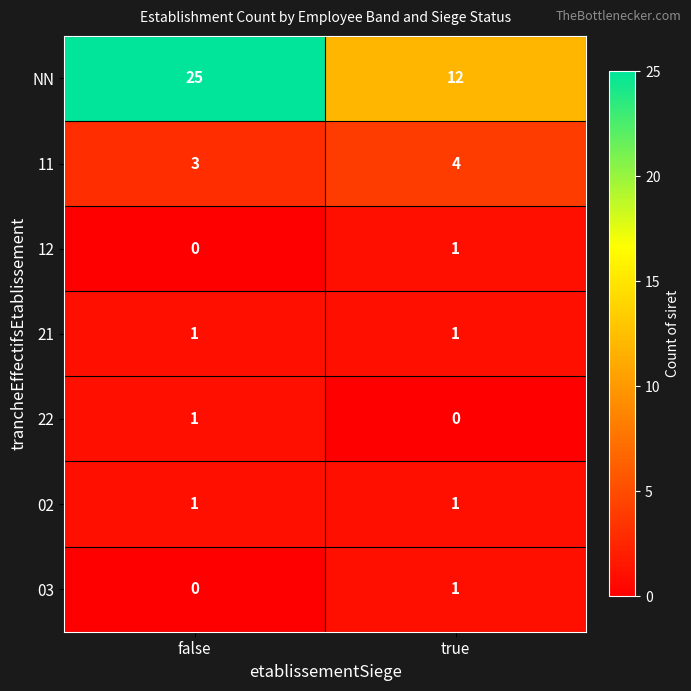

Reading right to left, transcribe all the data shown in this chart.

NN: true=12	false=25
11: true=4	false=3
12: true=1	false=0
21: true=1	false=1
22: true=0	false=1
02: true=1	false=1
03: true=1	false=0